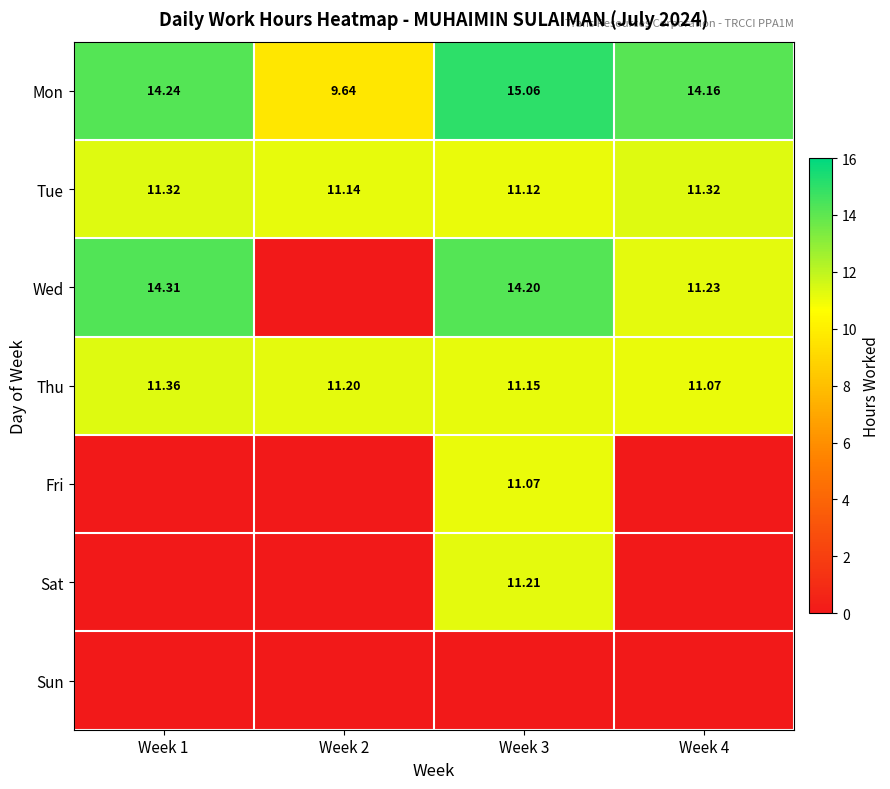

How many Thu values are between 11 and 12?

4